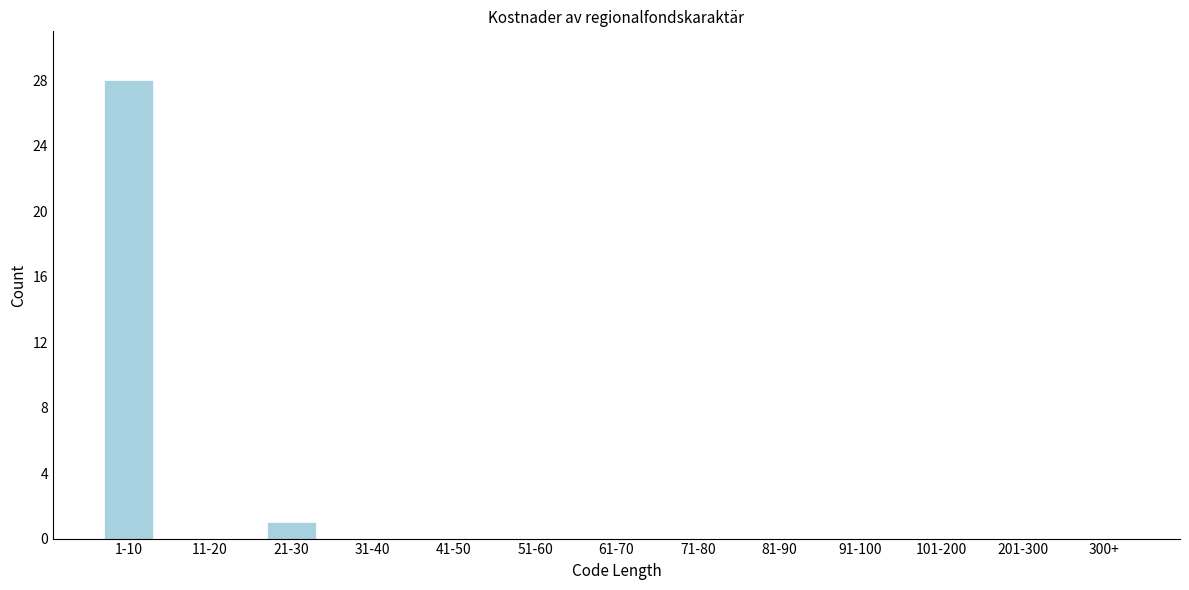

Reading right to left, list all the values displayed in this chart.

300+=0	201-300=0	101-200=0	91-100=0	81-90=0	71-80=0	61-70=0	51-60=0	41-50=0	31-40=0	21-30=1	11-20=0	1-10=28